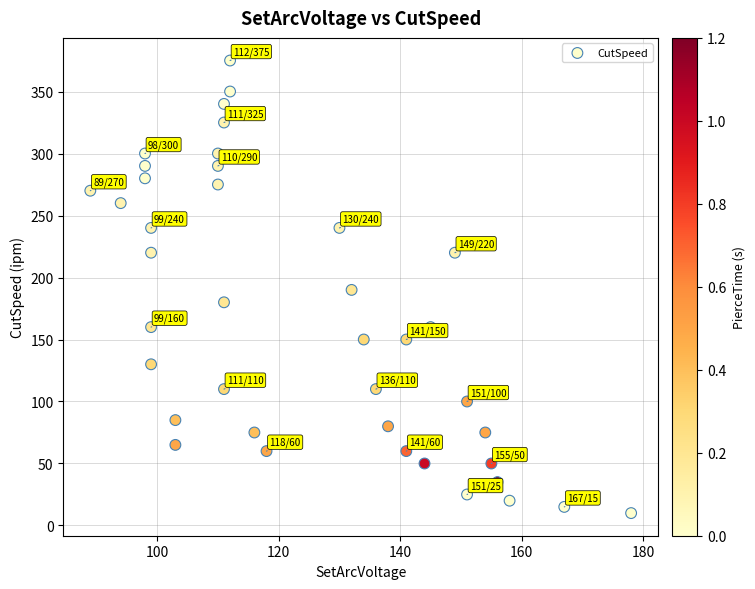

What is the range of X values (max minus min)?

89